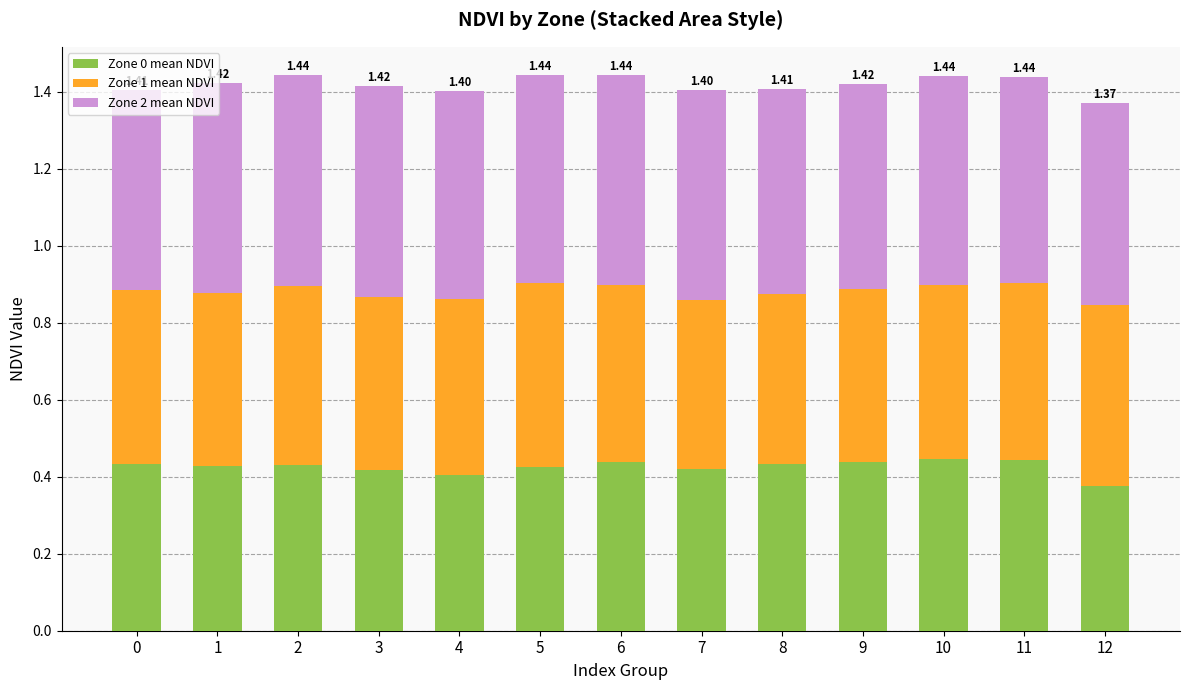

The value of Zone 0 mean NDVI at 10 is 0.7. True or false?

False